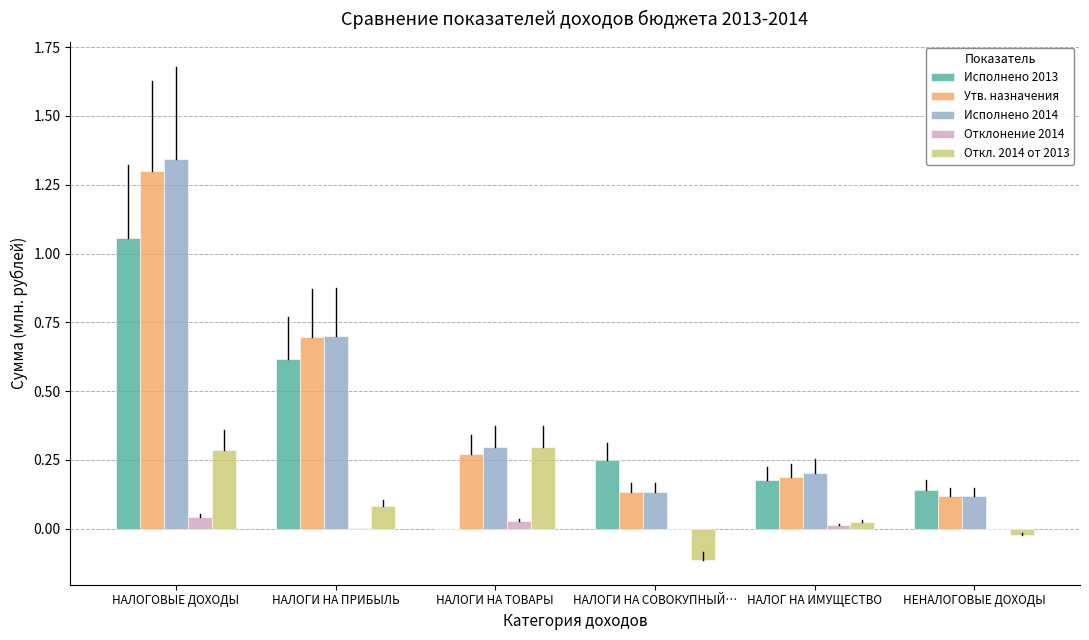

Which series has the largest range (max minus min)?

Исполнено 2014